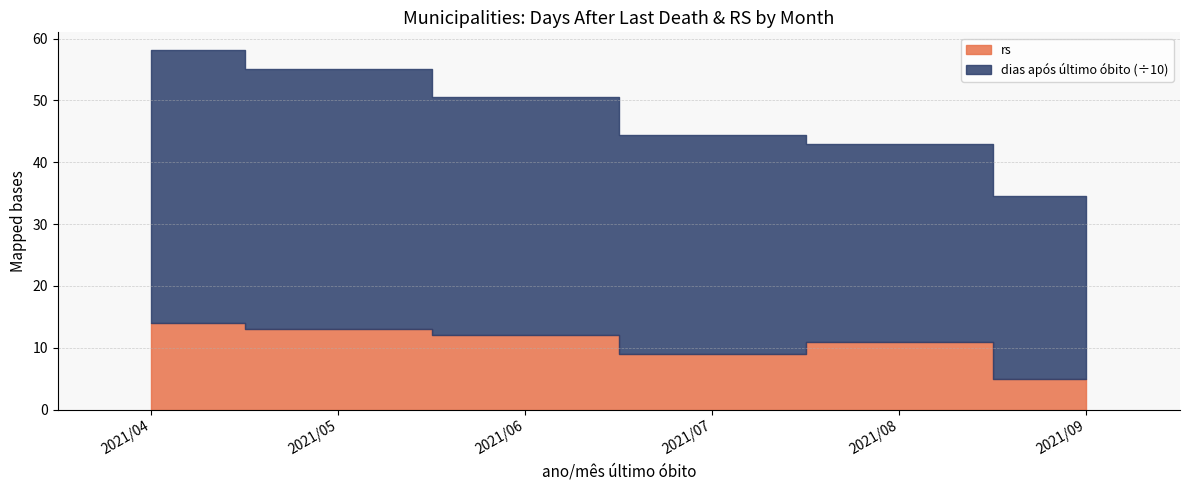

True or false: rs and dias após último óbito intersect in this chart.

False